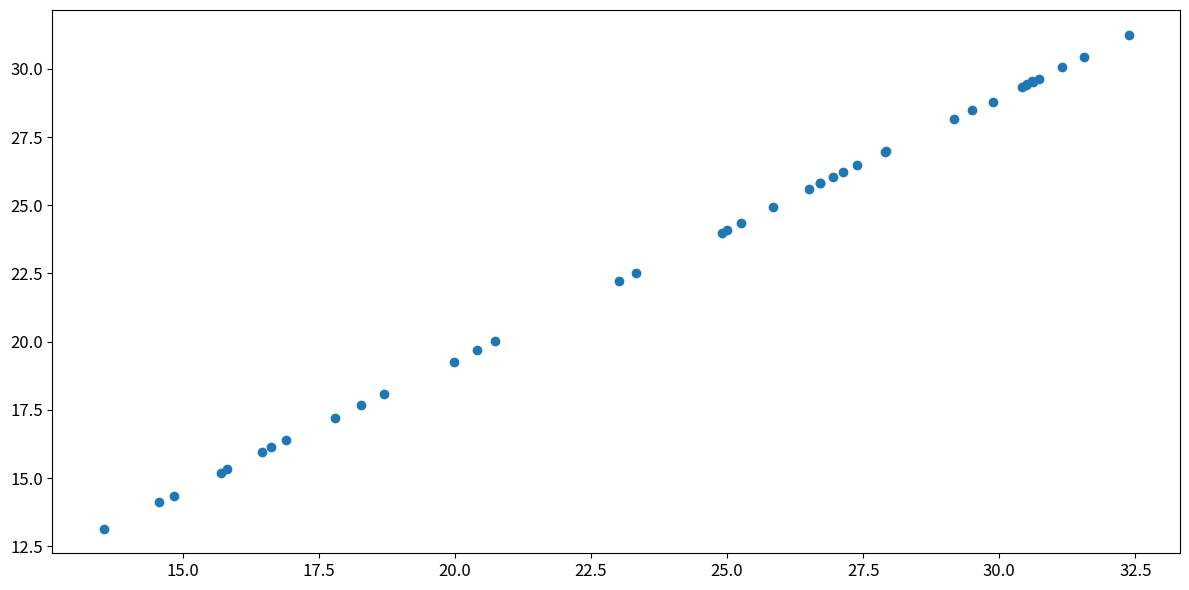

What Y value in the scatter plot is closest to 22?

22.2